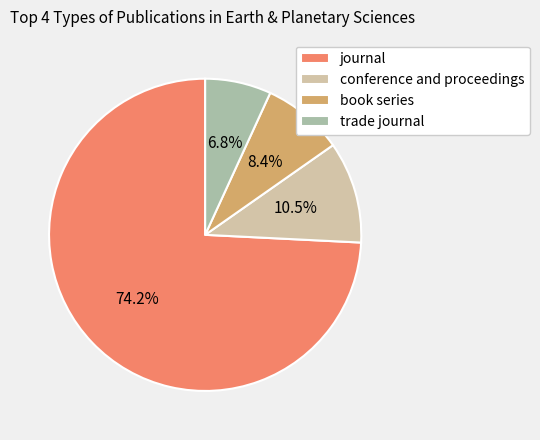

To the nearest percent, what is the combined percentage of journal and trade journal?

81%